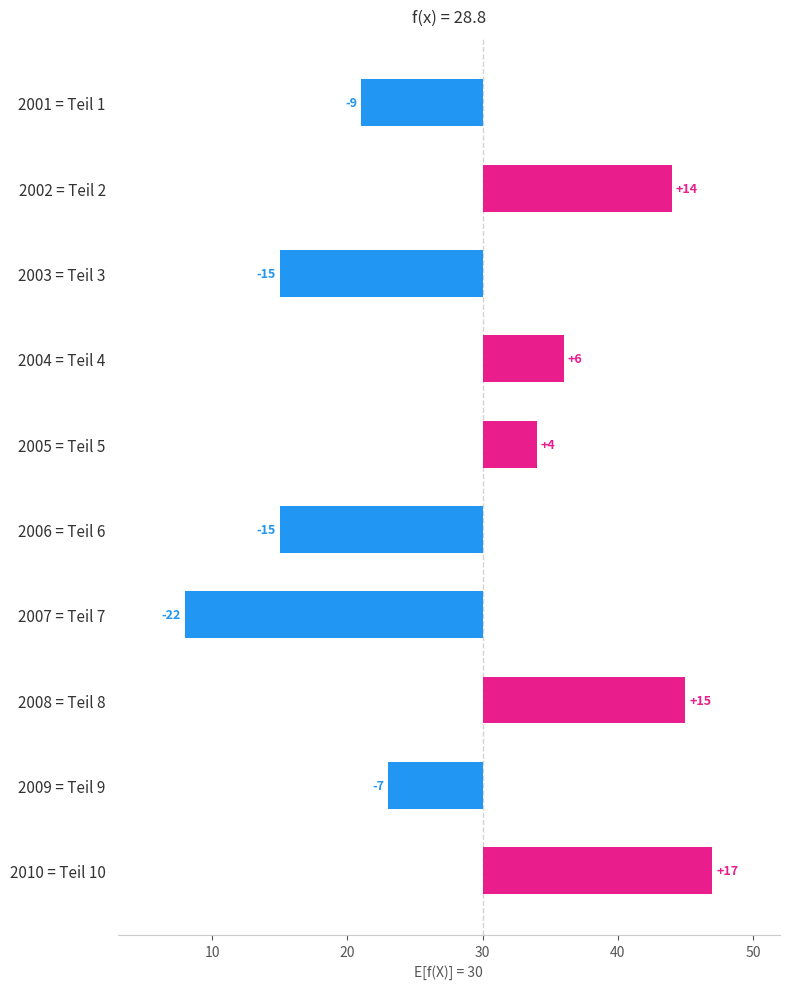

Reading left to right, what are all the values shown in this chart?

-9	14	-15	6	4	-15	-22	15	-7	17